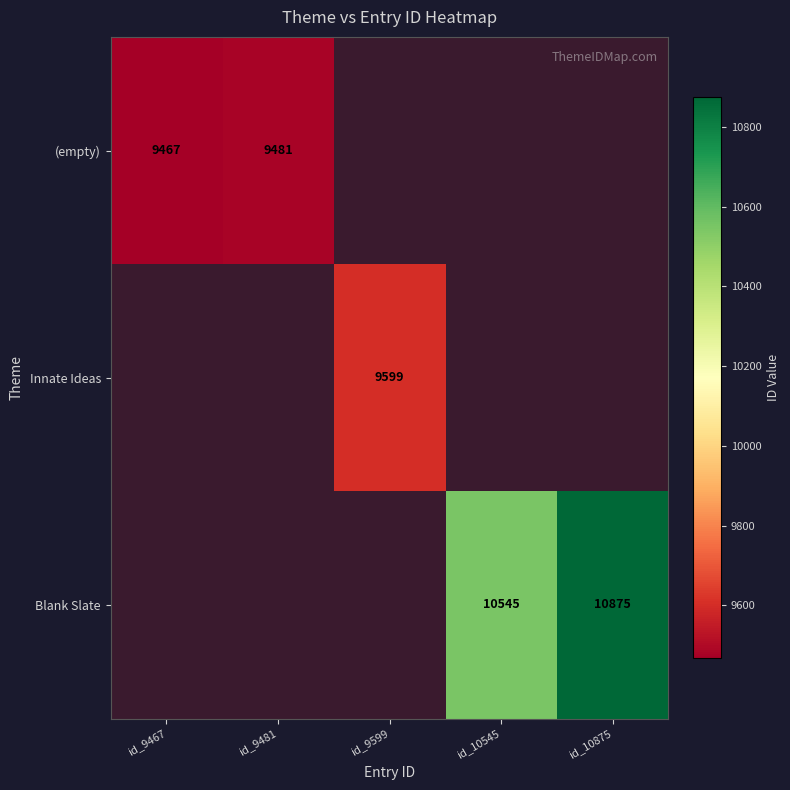

Which label corresponds to the largest value in the chart?

id_10875